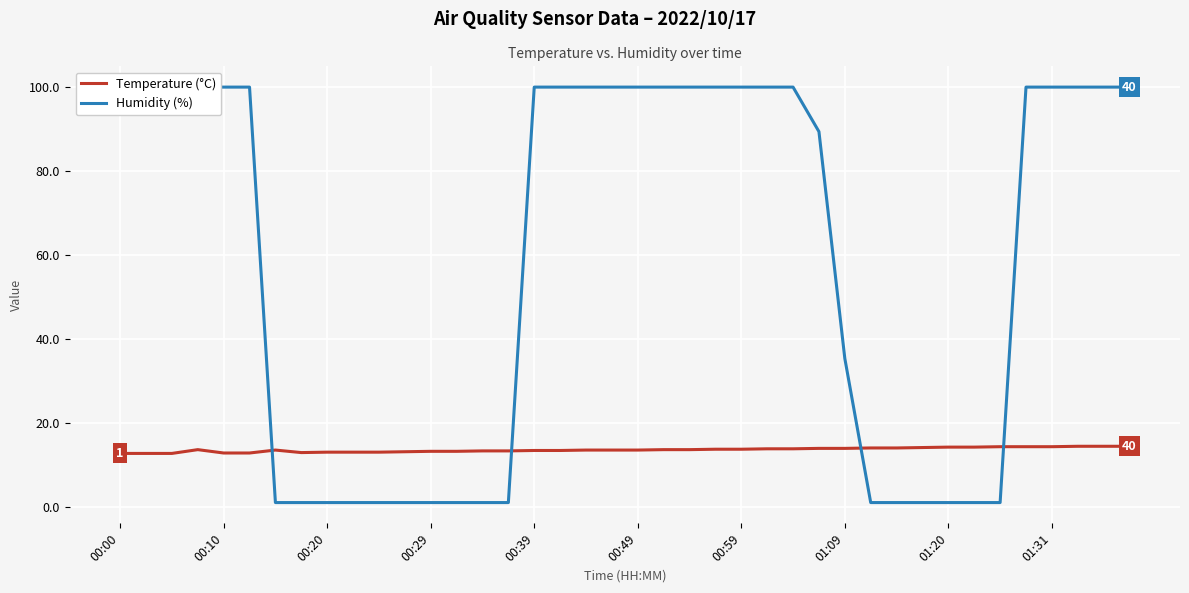

The value of Humidity (%) at 31 is 1.0. True or false?

True